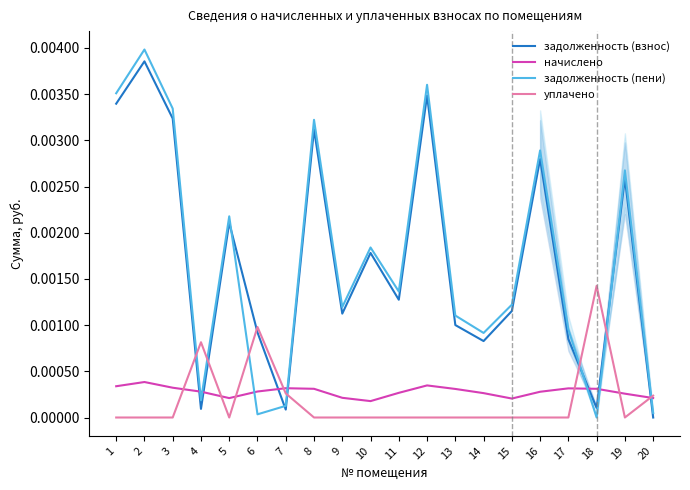

How many lines are shown in the chart?

4